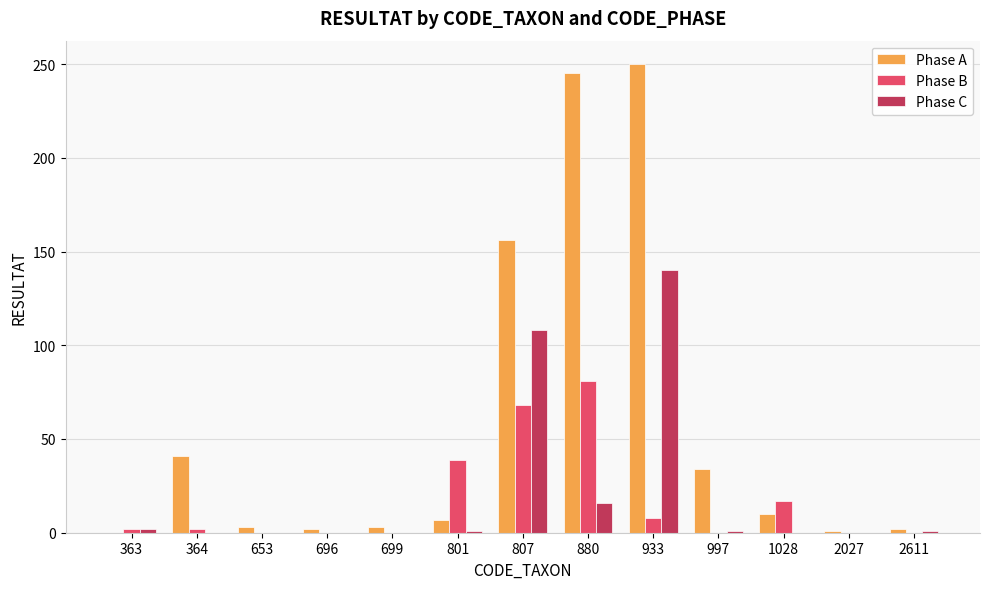

Is it true that Phase A equals 34 at 997?

True